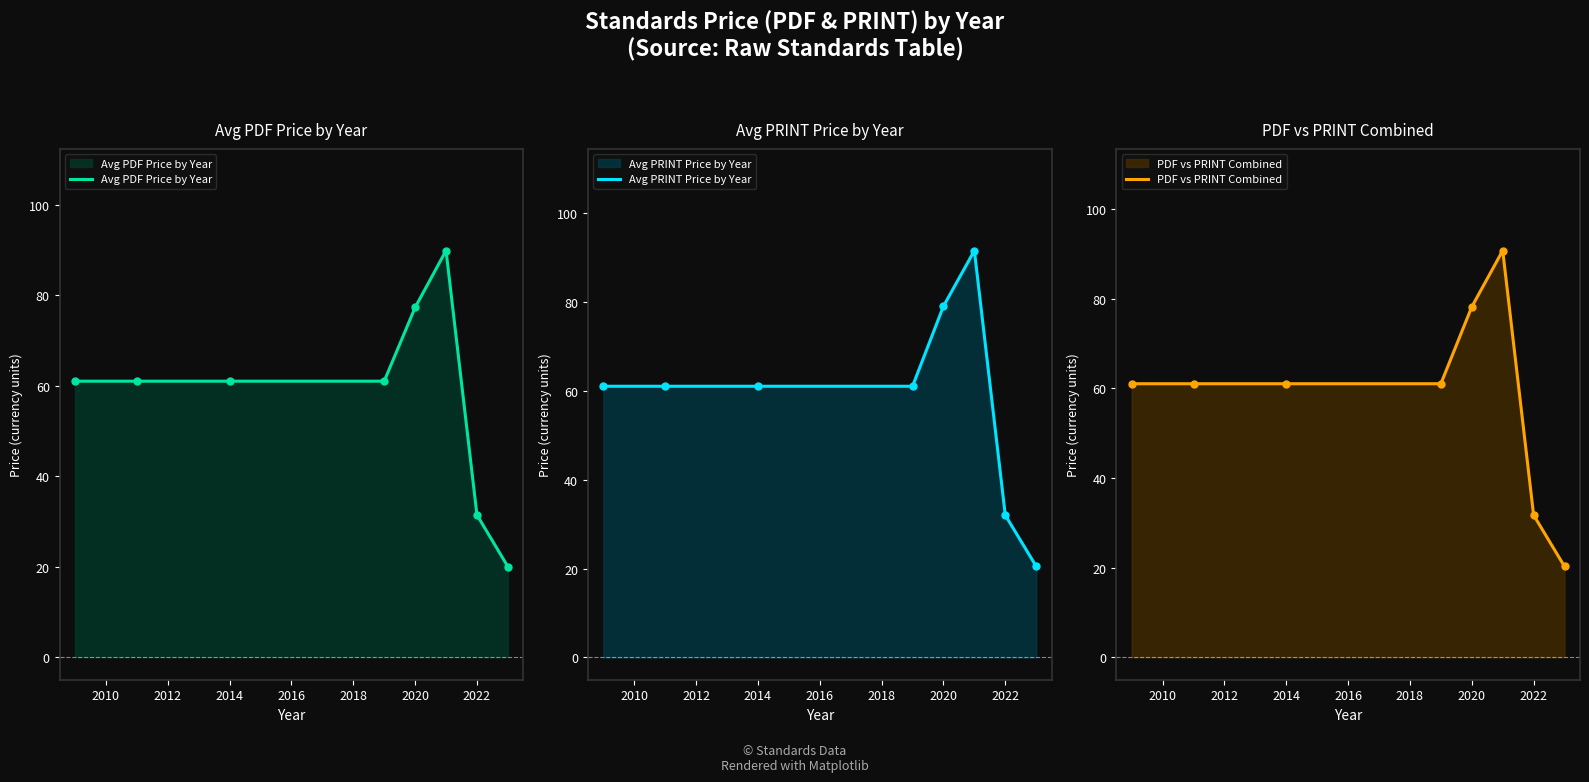

The Avg PDF Price by Year series shows 31.8 at 2020. True or false?

False